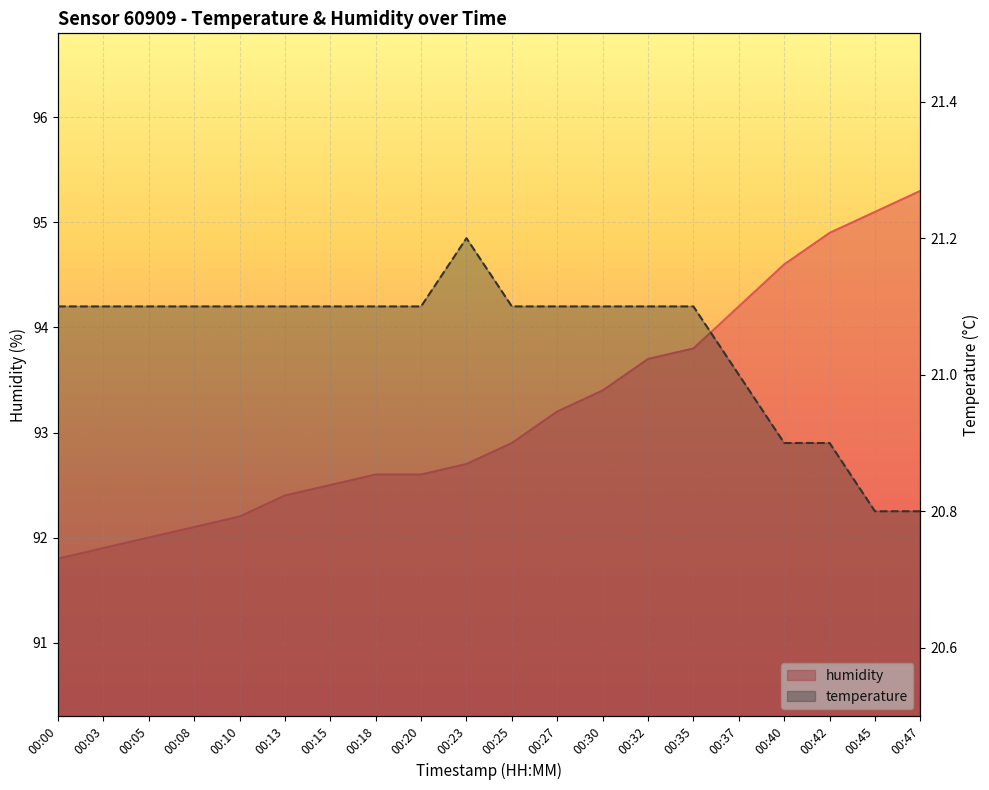

How many values in the humidity series exceed 92?

17